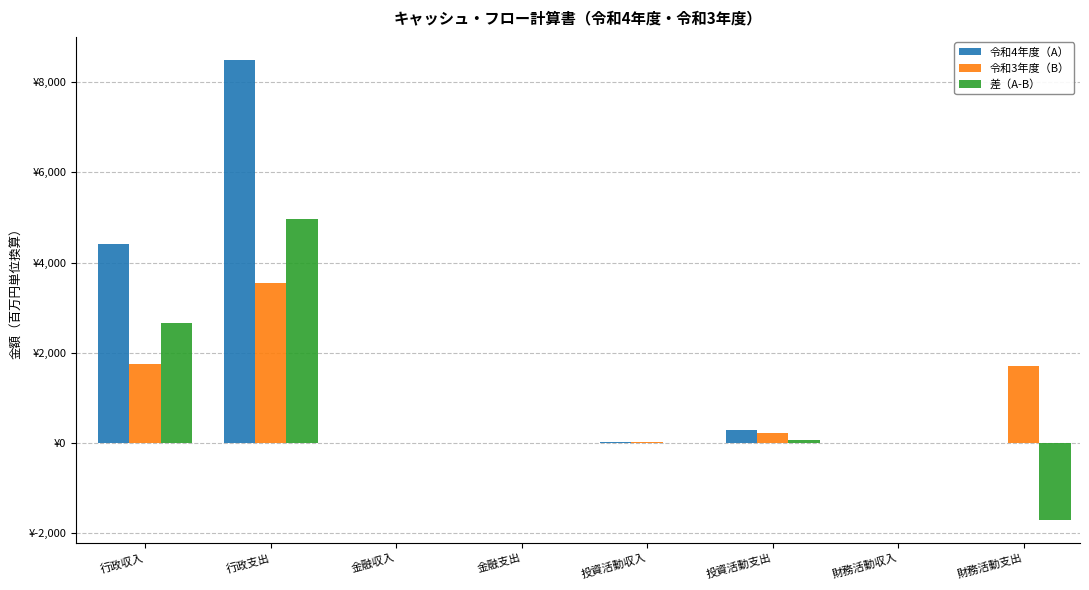

Does the chart contain stacked bars?

No